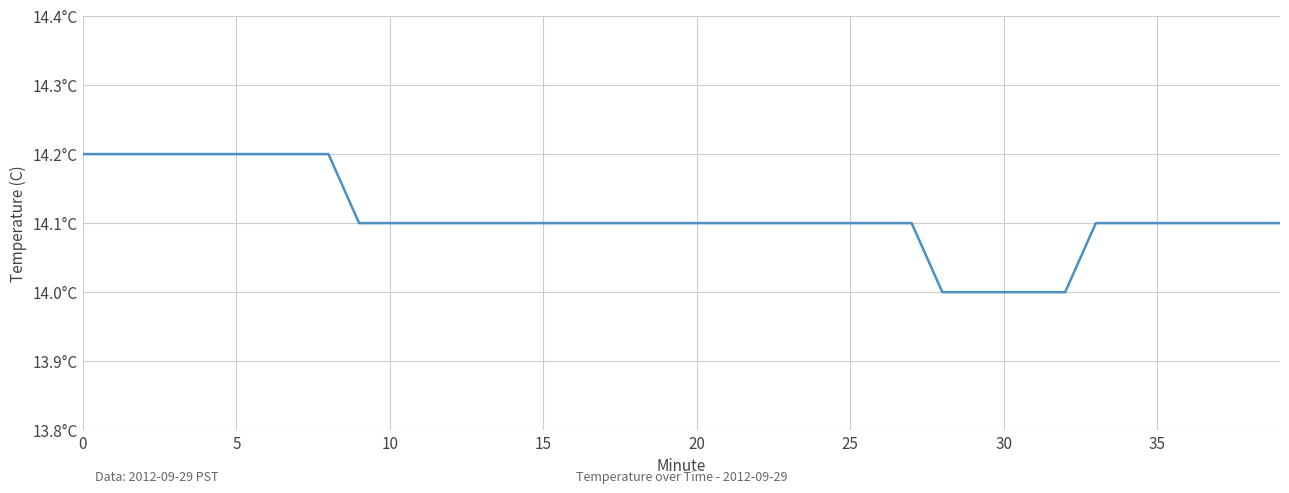

Does the chart have visible grid lines?

Yes